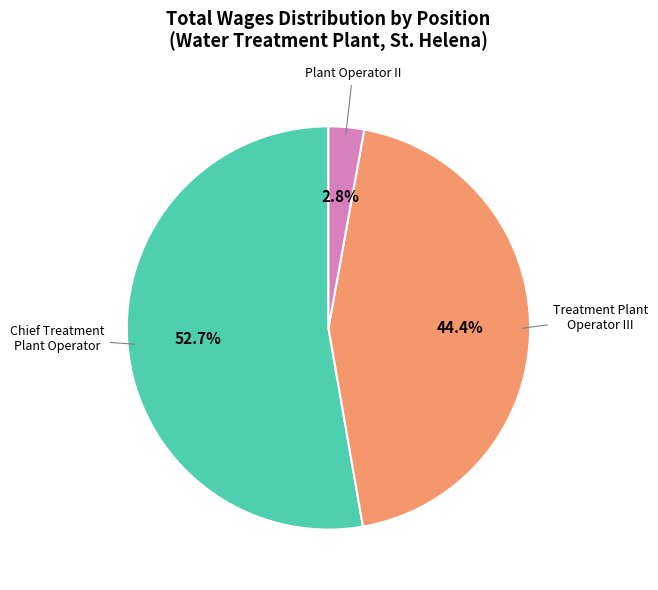

Does any single category account for the majority?

Yes